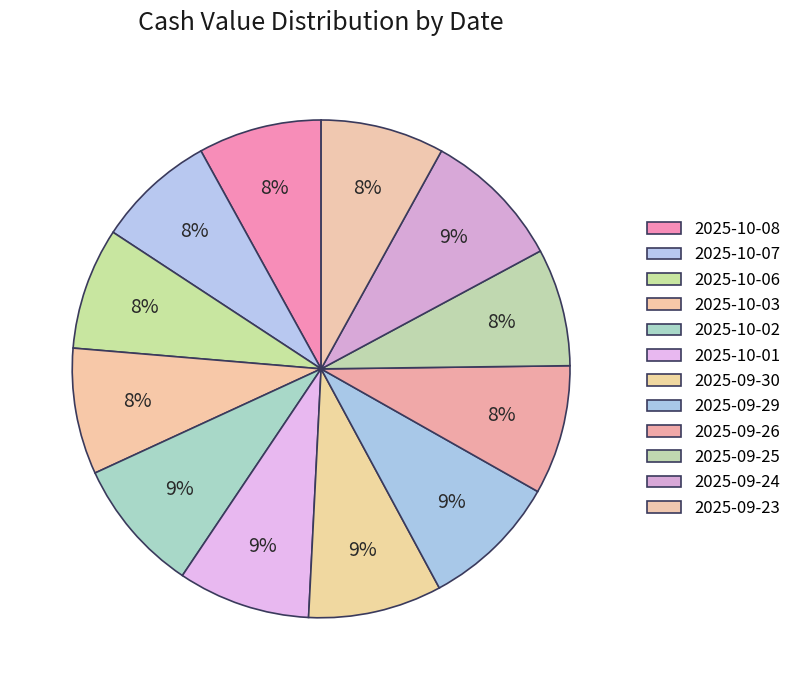

Which has a higher value, 2025-09-23 or 2025-09-24?

2025-09-24